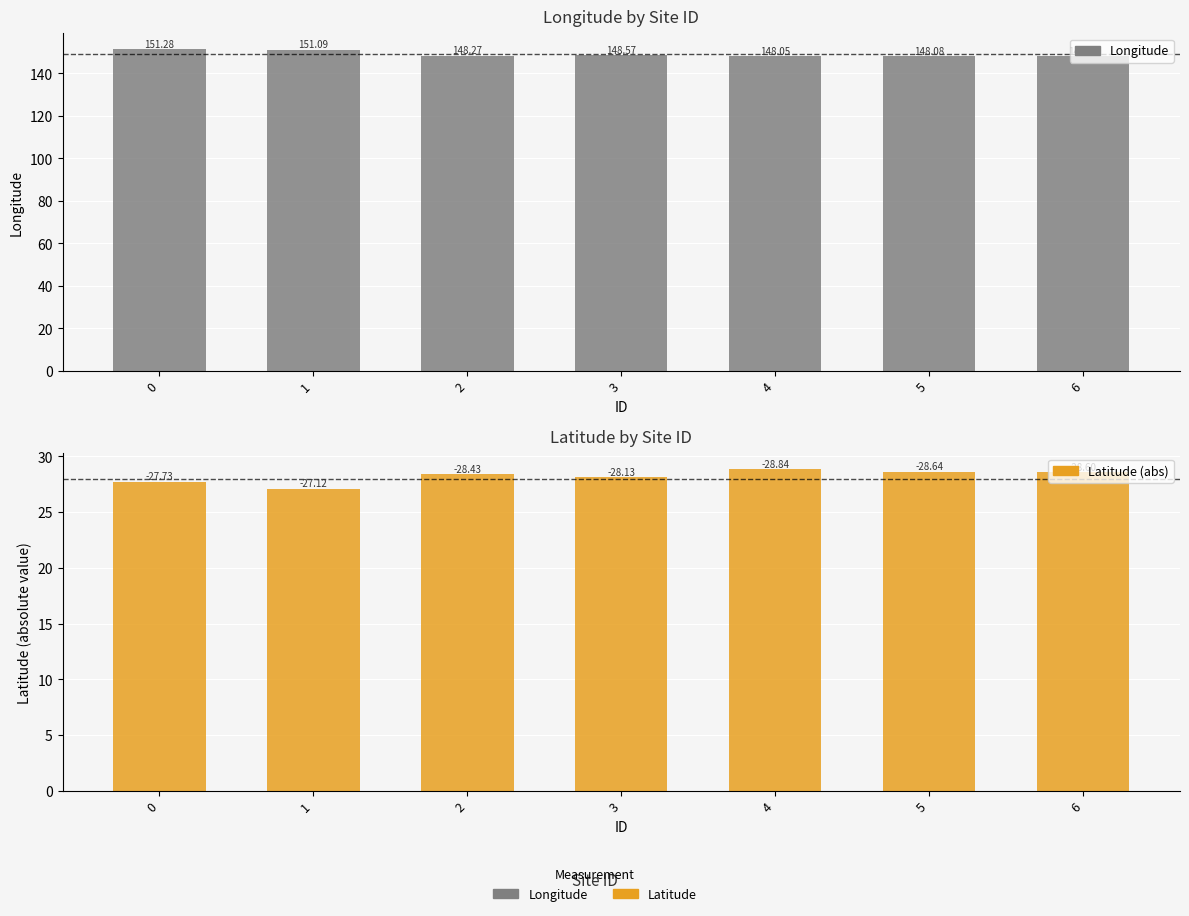

Reading left to right, list all the values displayed in this chart.

Longitude: 151.3	151.1	148.3	148.6	148.1	148.1	148.0
Latitude (abs): 27.7	27.1	28.4	28.1	28.8	28.6	28.6